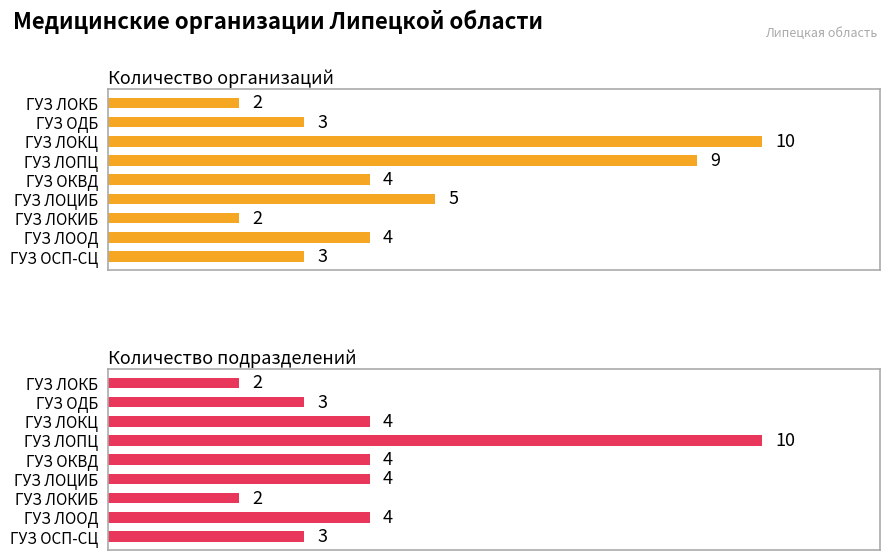

What is the difference between the maximum and second lowest values in the Количество подразделений series?

8